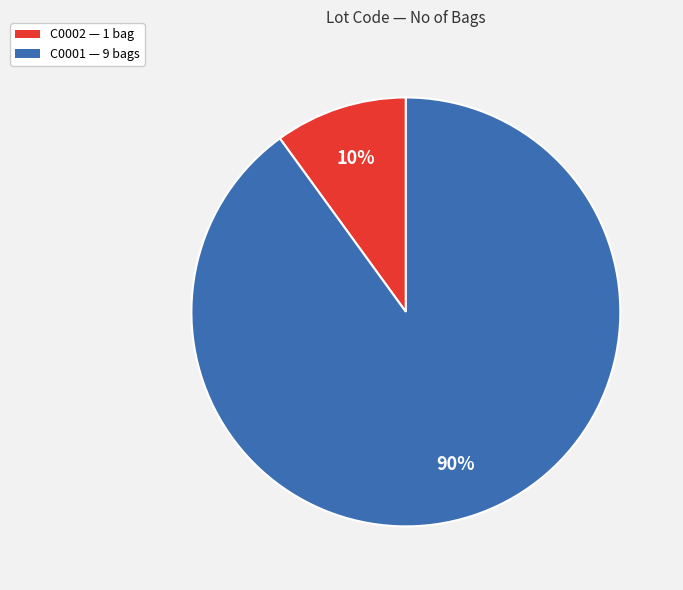

Which slice is the largest?

C0001